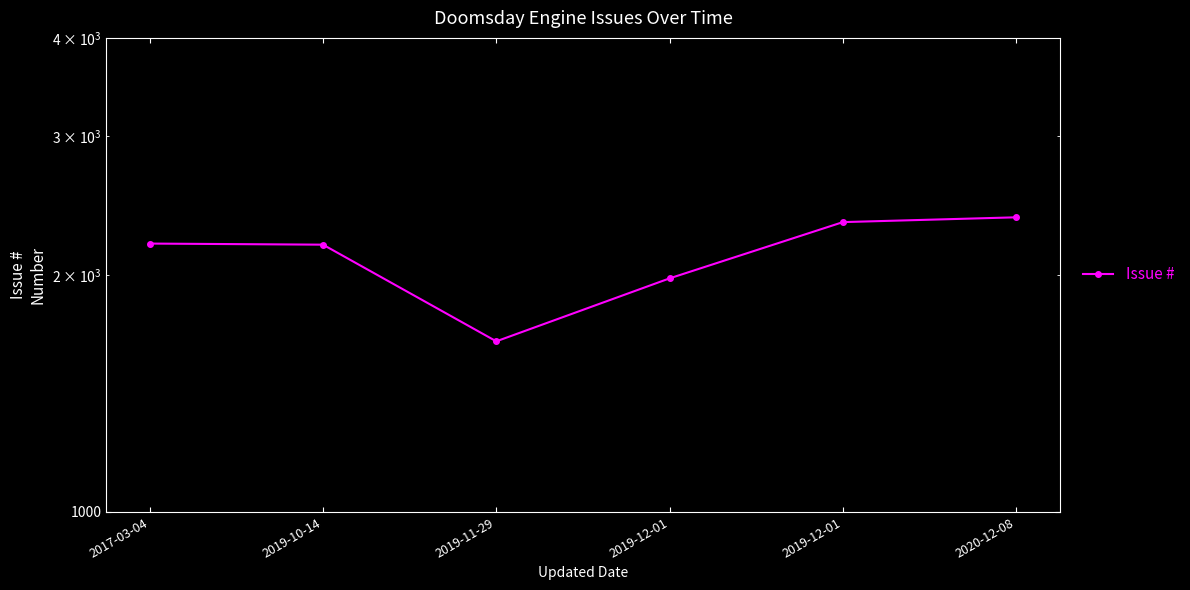

What is the difference between the values at 2019-10-14 and 2019-11-29?

538